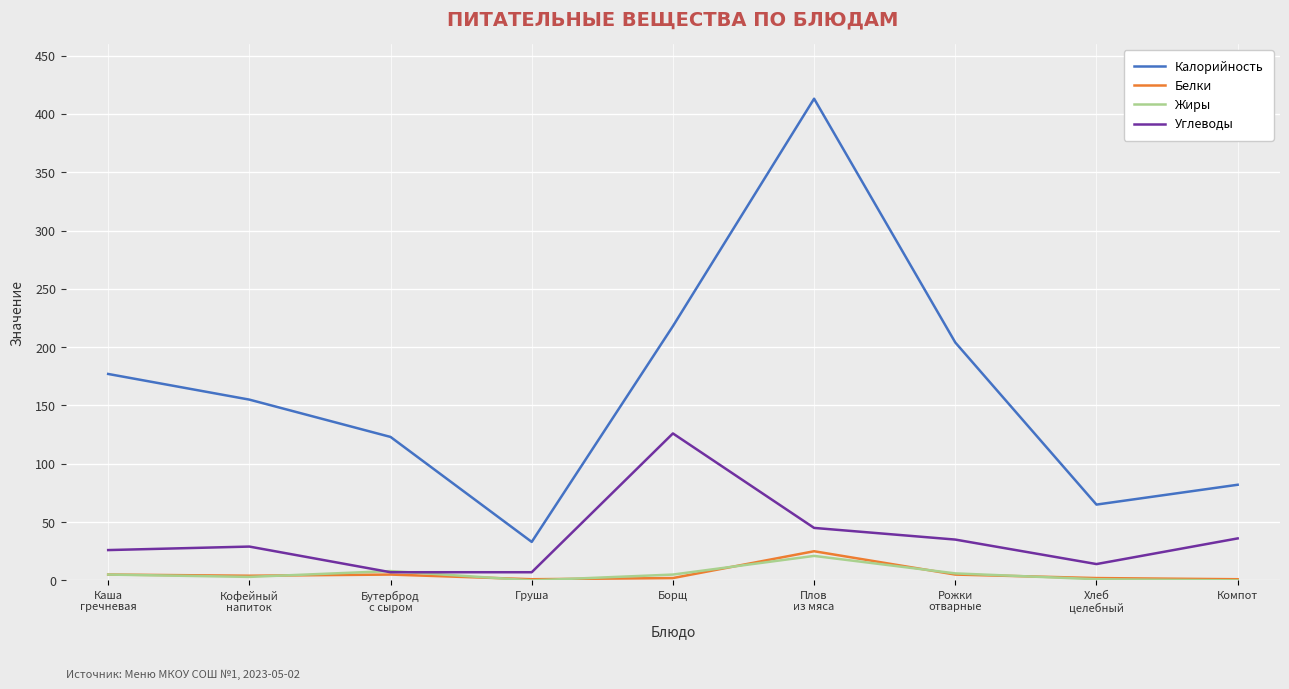

Which series has the largest total across all categories?

Калорийность